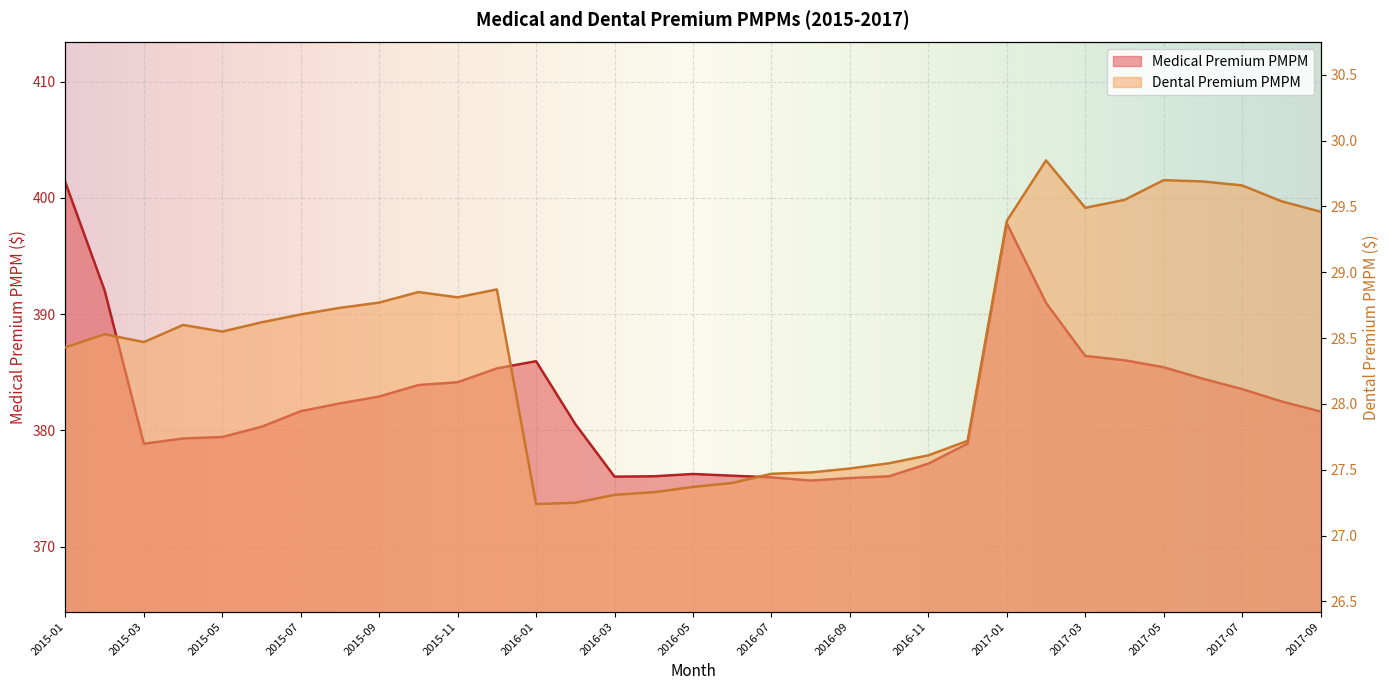

What is the difference between the maximum and minimum values in the Dental Premium PMPM series?

2.6